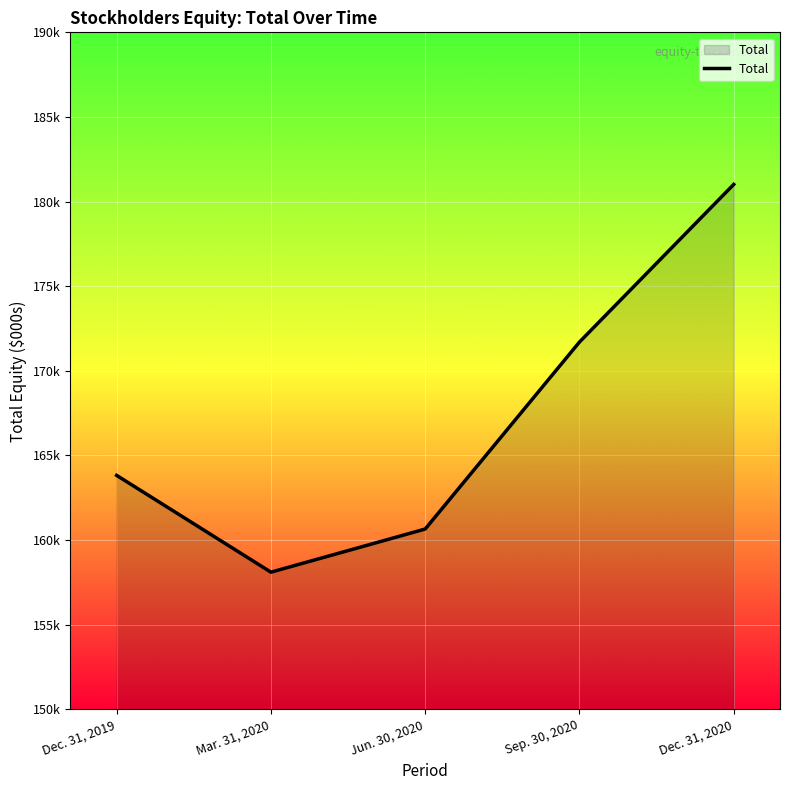

What is the value of the 2nd point from the left?

158107